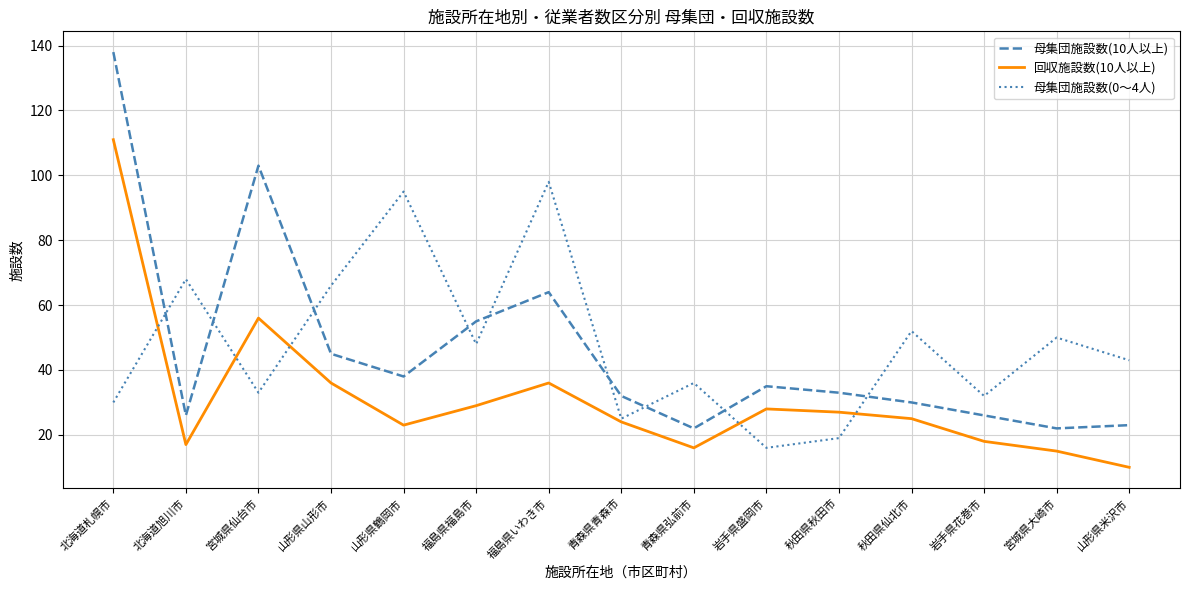

At which category is the sum across all series the highest?

北海道札幌市